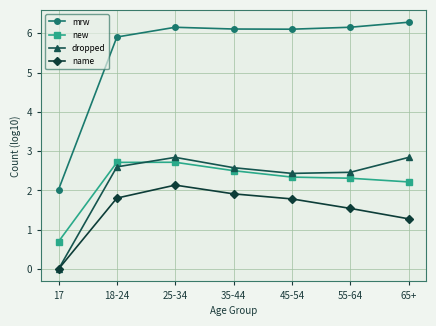

Which series changed the most between 18-24 and 65+?

name